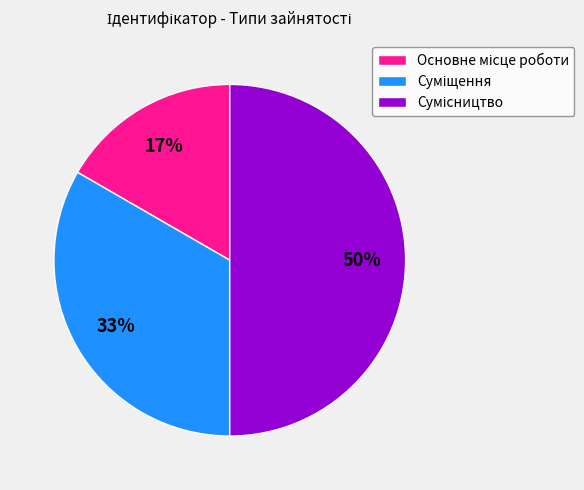

To the nearest percent, what is the difference between the largest and smallest slice percentages?

33%